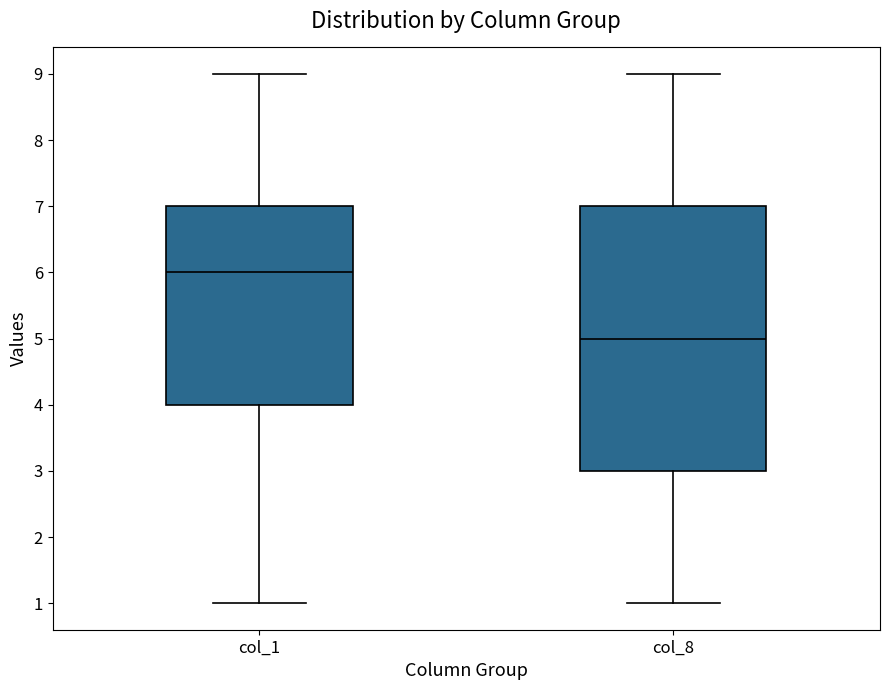

Where does the lower whisker of the box for col_1 end on the y-axis? The values are not printed on the chart, so give them approximately, as read against the axis.

1